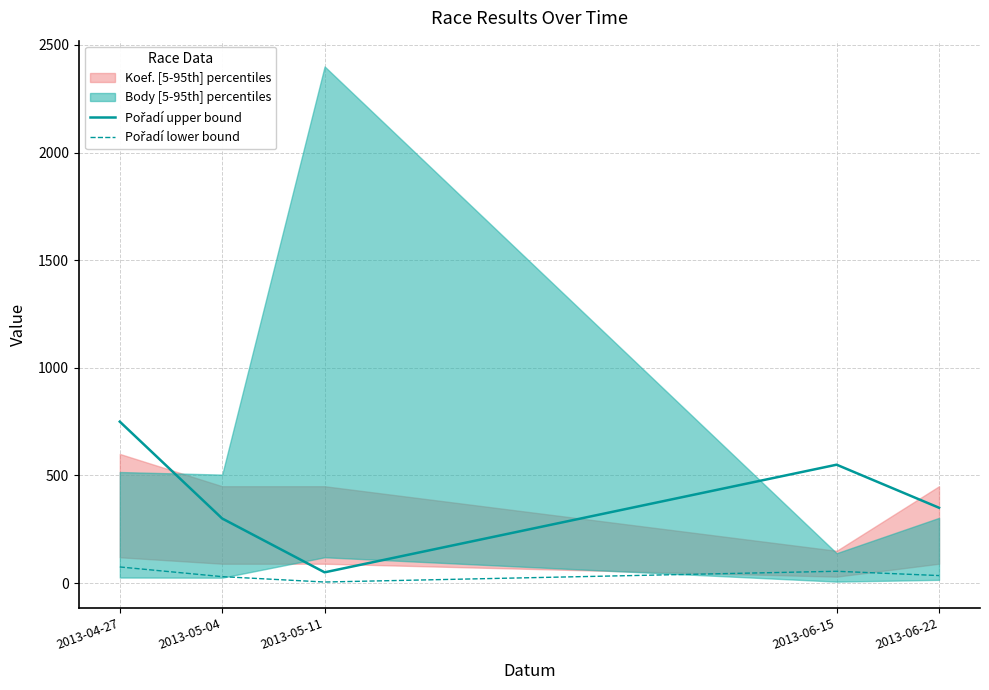

Which category has the lowest value across all series?

2013-05-11